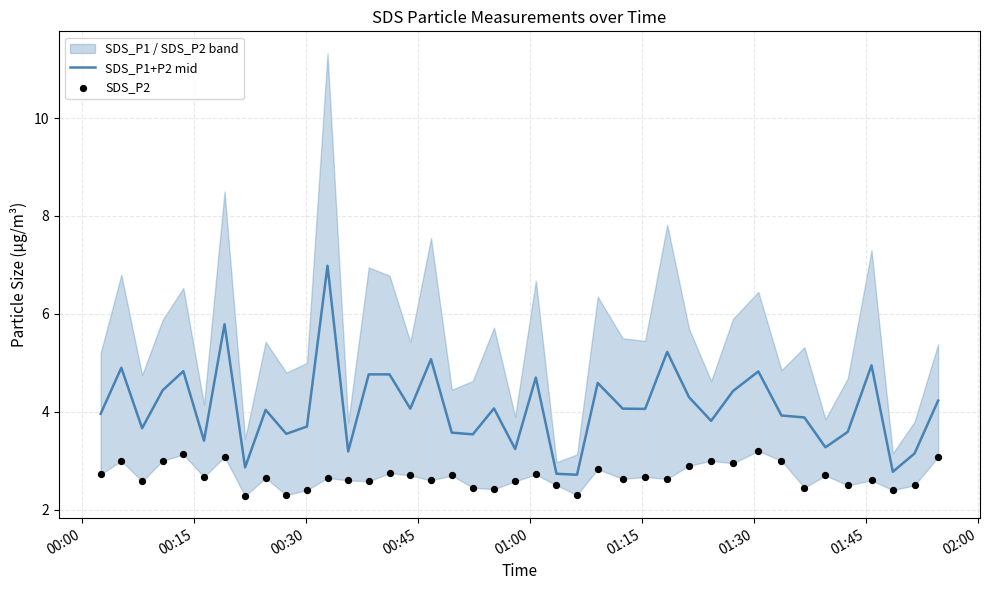

What is the highest value of the SDS_P1+P2 mid series?

7.0